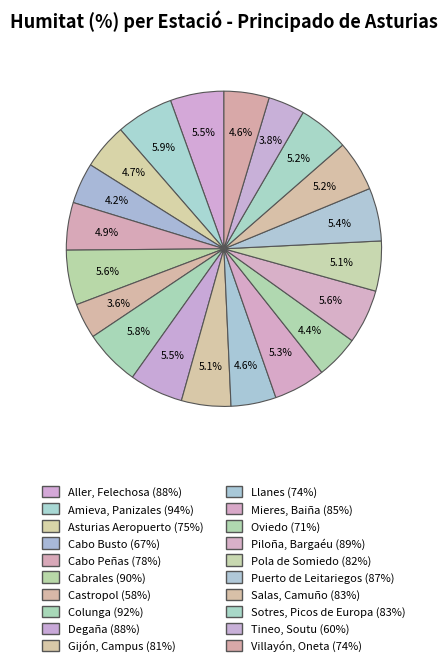

How many segments does this pie chart have?

20